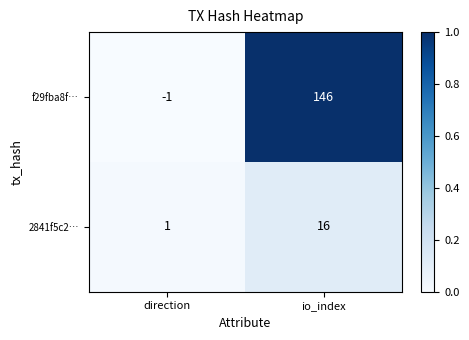

The value of f29fba8f… at direction is -1. True or false?

True